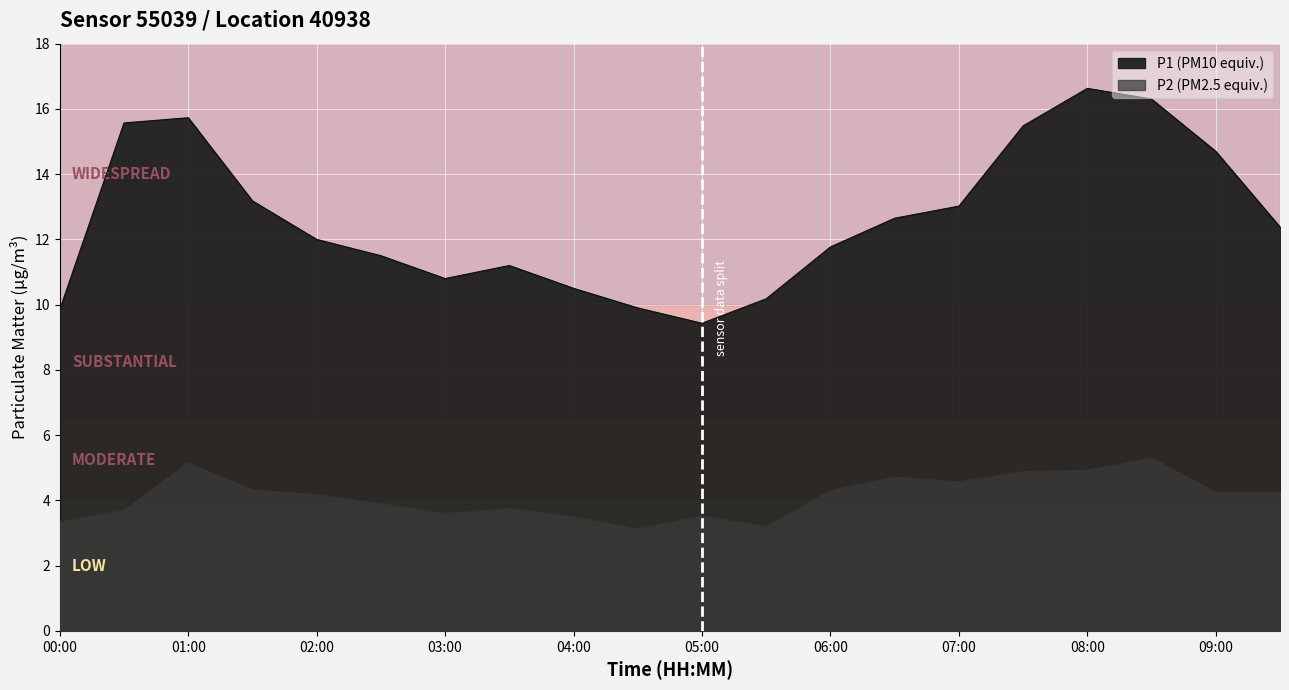

What is the value of the P1 point at the 14th from the left?

12.7